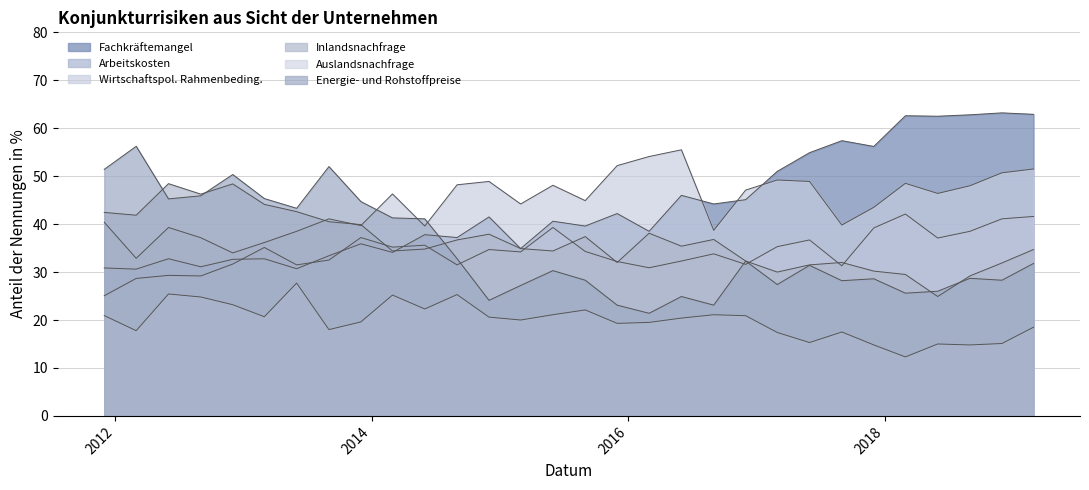

List the labels in order of Fachkräftemangel value, largest first.

2018-12, 2019-03, 2018-09, 2018-03, 2018-06, 2017-09, 2017-12, 2017-06, 2017-03, 2016-06, 2016-12, 2016-09, 2015-12, 2014-12, 2015-06, 2015-09, 2016-03, 2014-06, 2014-09, 2013-12, 2015-03, 2014-03, 2013-09, 2012-06, 2013-03, 2012-12, 2012-09, 2011-12, 2013-06, 2012-03